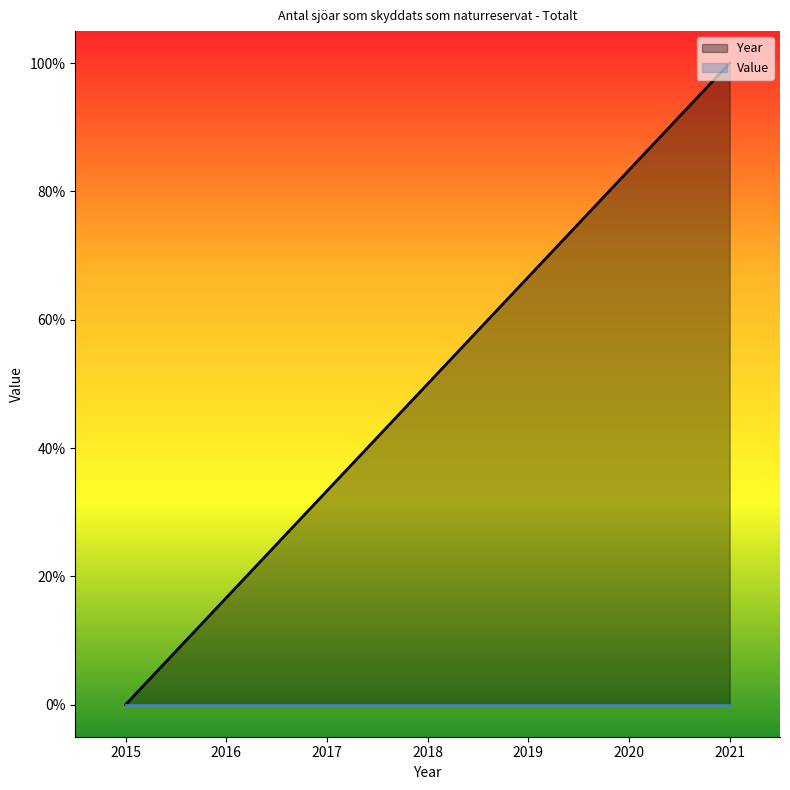

How many positive values are there?

6